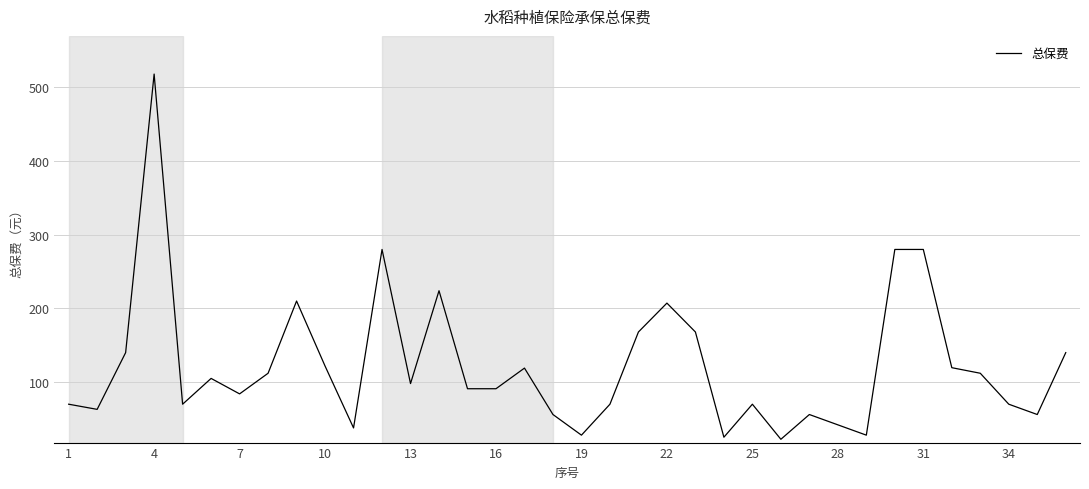

What is the sum of all values?

4433.0